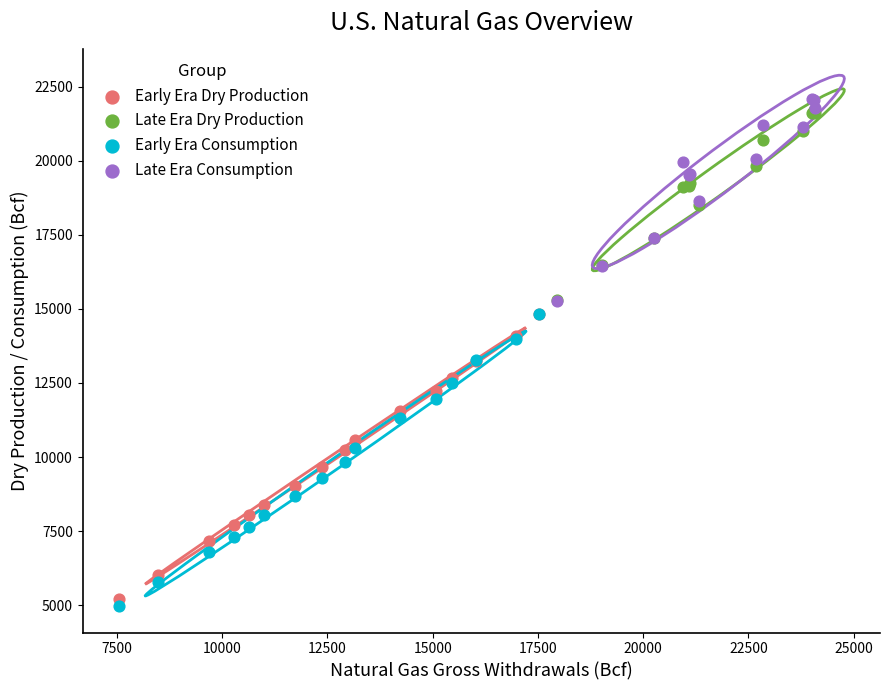

Which series has the widest spread of Y values?

Early Era Consumption